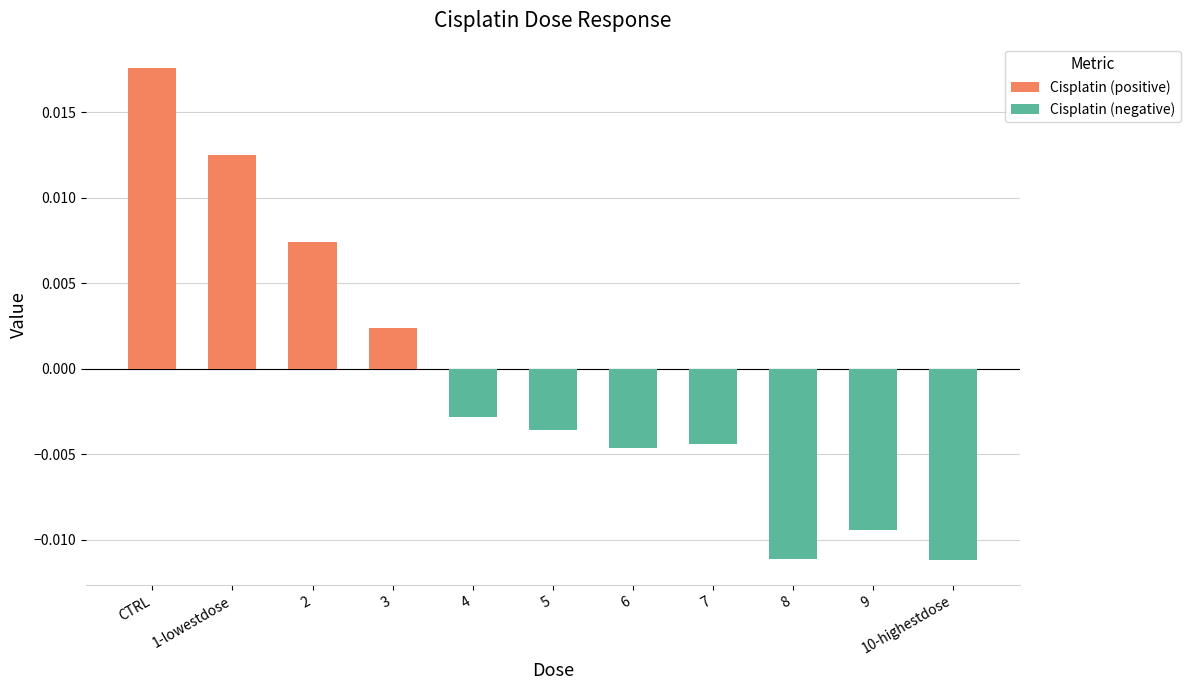

Where does the data first go above 0?

CTRL